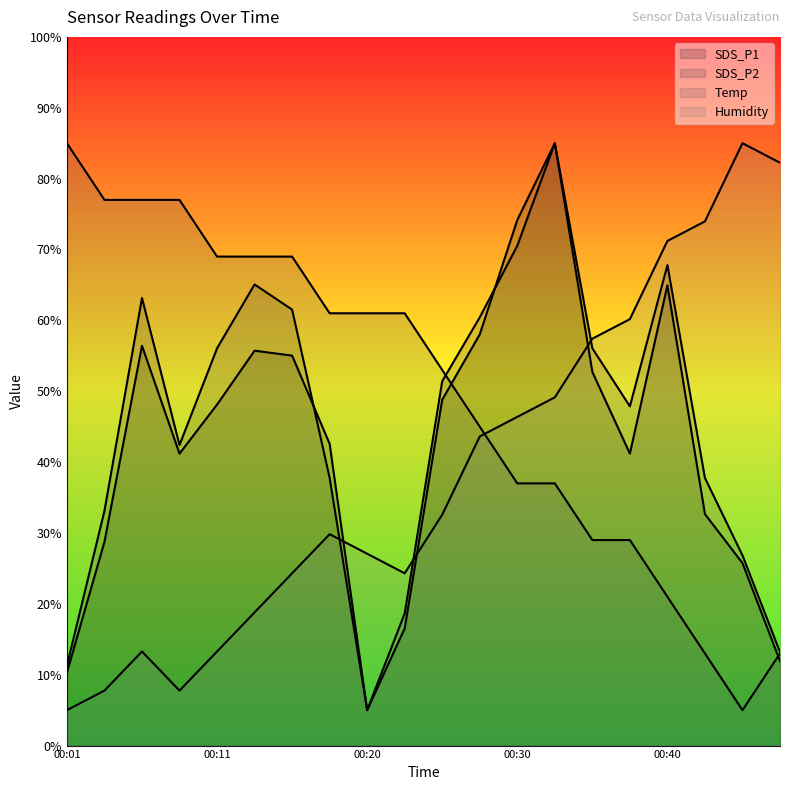

What is the maximum value shown in the chart?

85.0